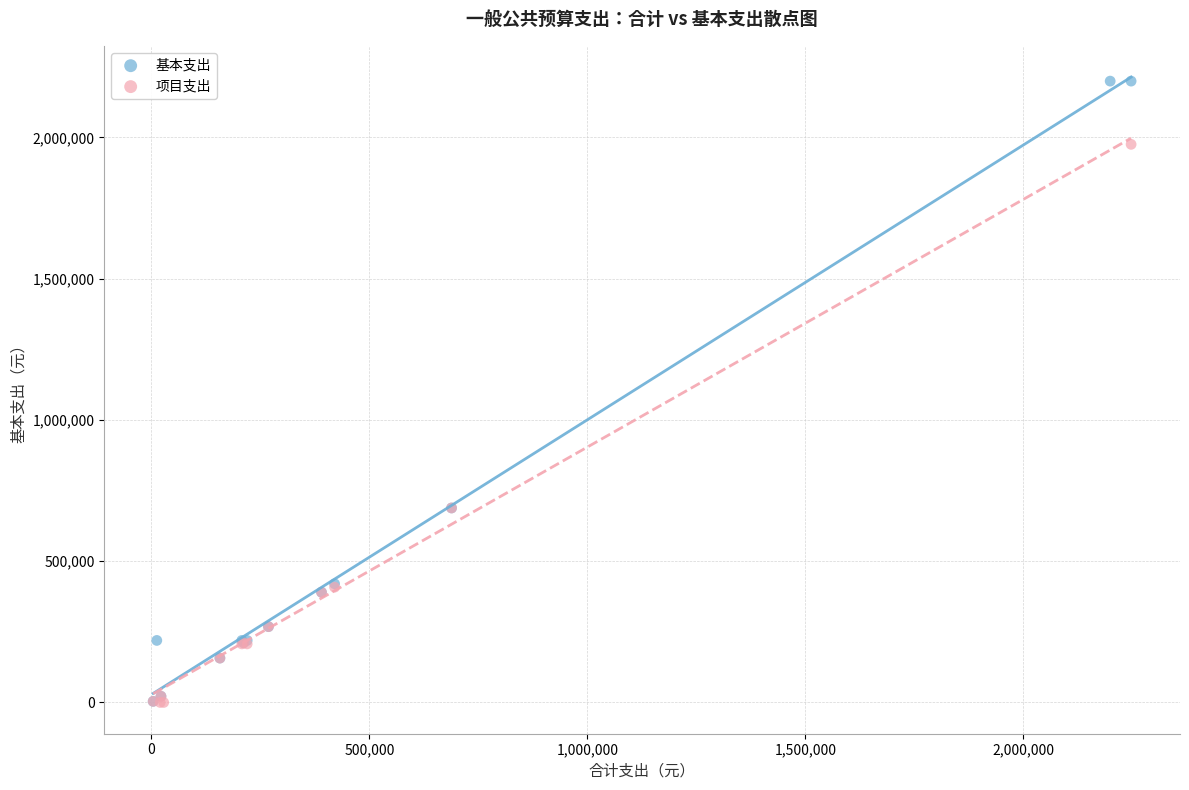

What are all the series names shown in the legend?

基本支出, 项目支出